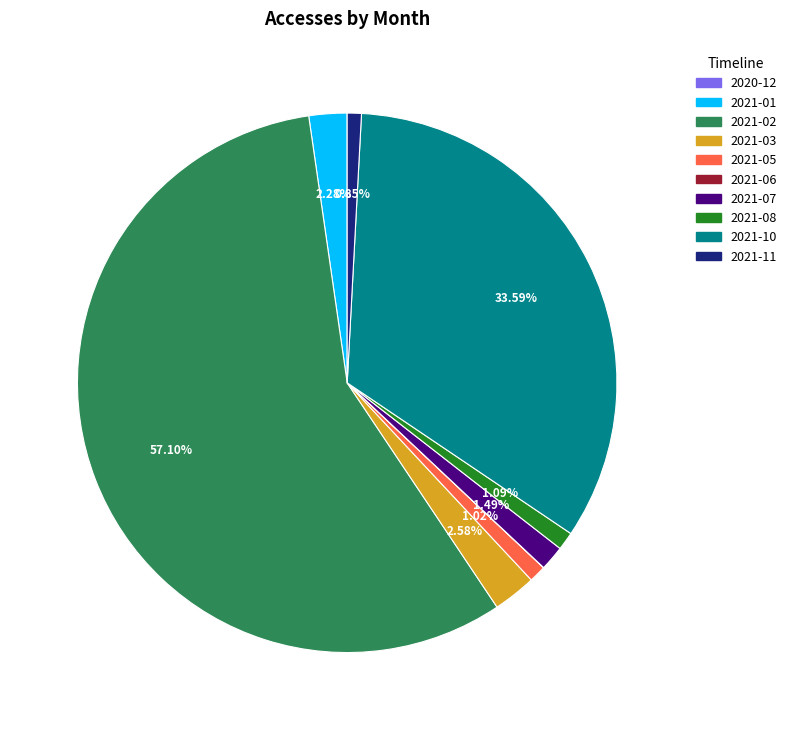

What is the majority slice?

2021-02